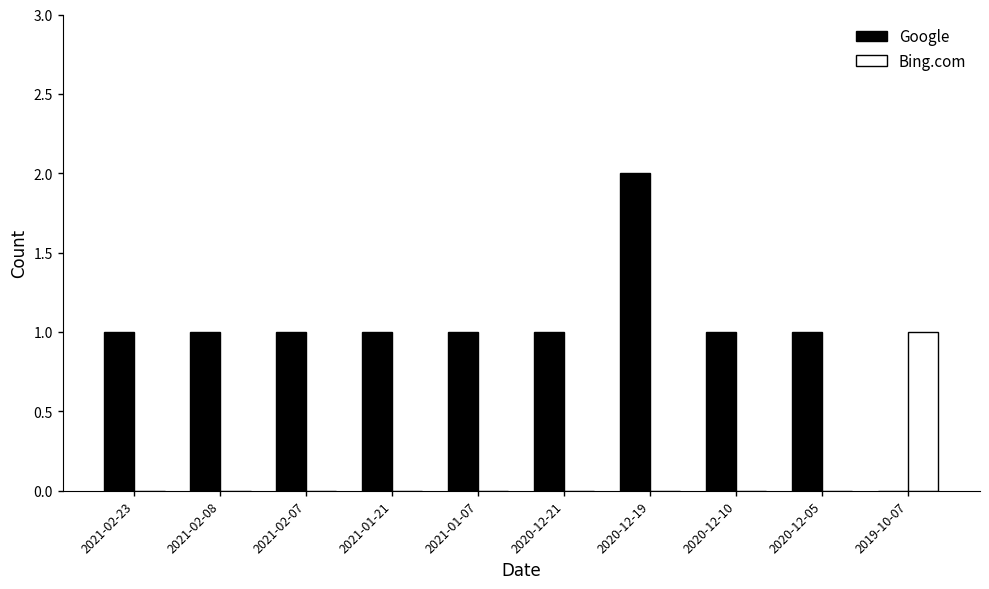

Which category has the highest value in the Bing.com series?

2019-10-07